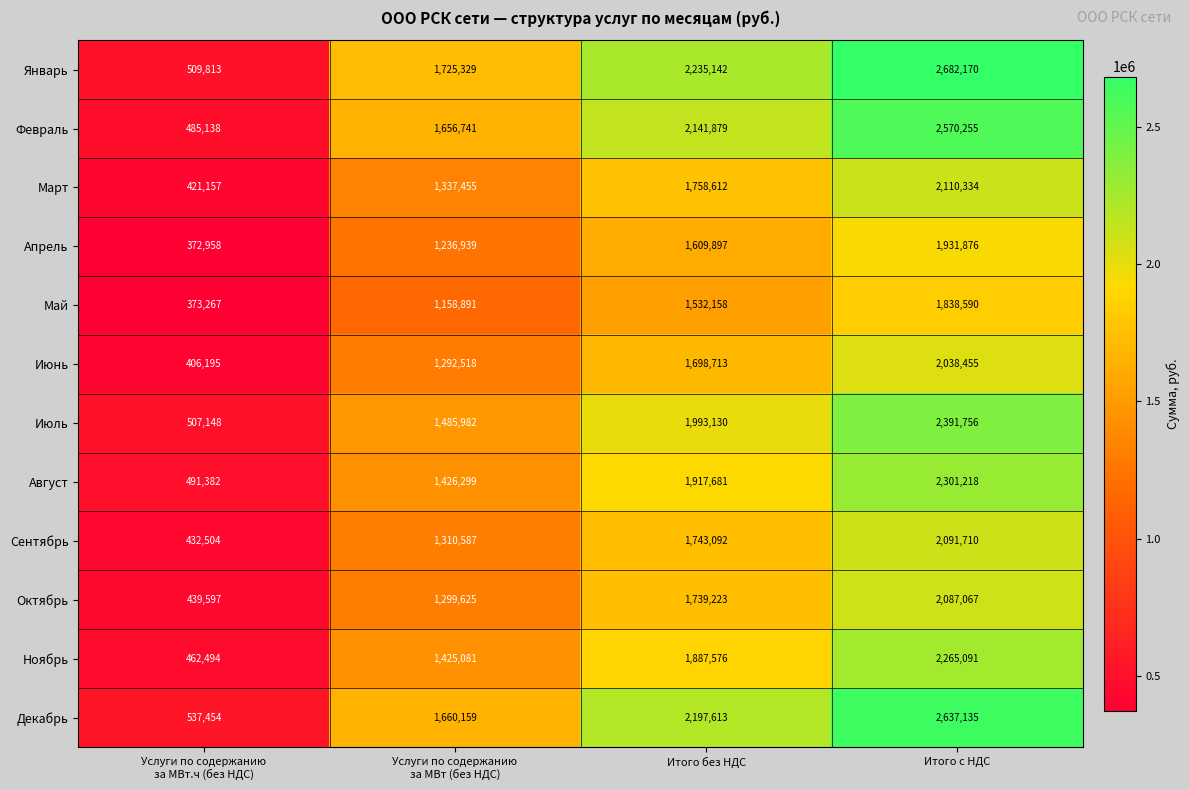

Which category has the lowest value across all series?

Услуги по содержанию
за МВт.ч (без НДС)